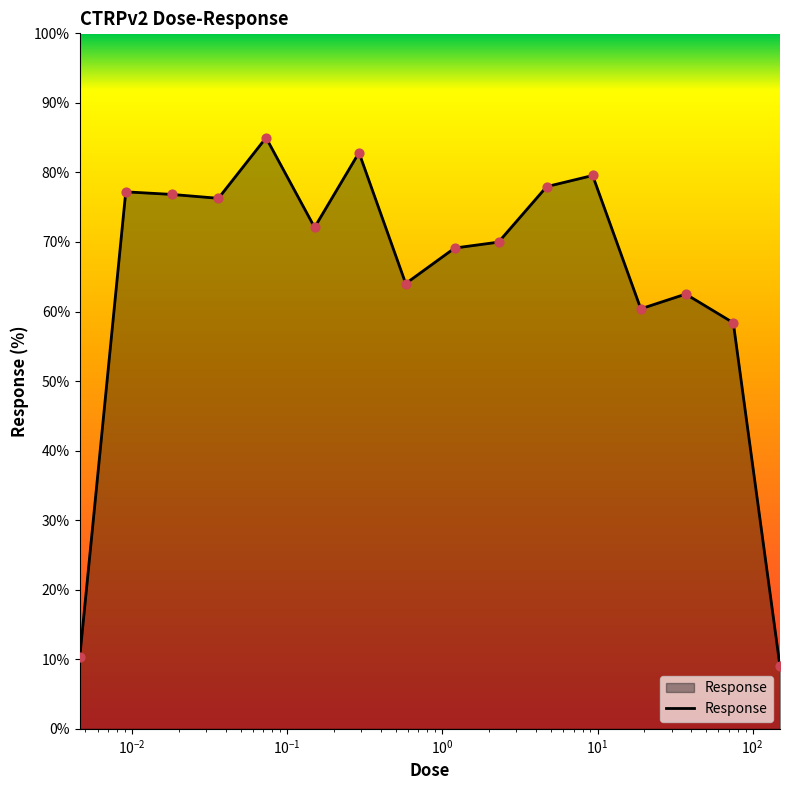

What is the difference between the maximum and minimum values?

76.0